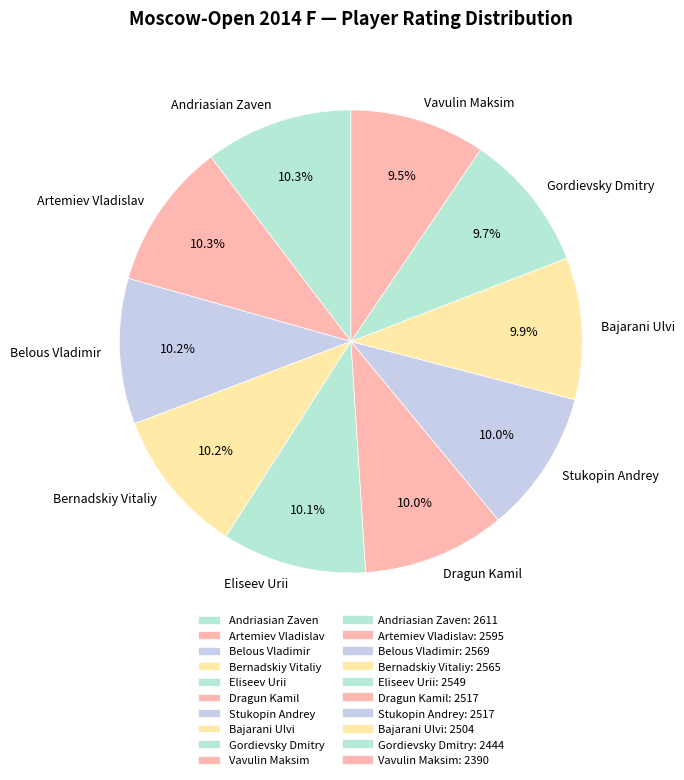

To the nearest percent, what is the average slice percentage?

10%